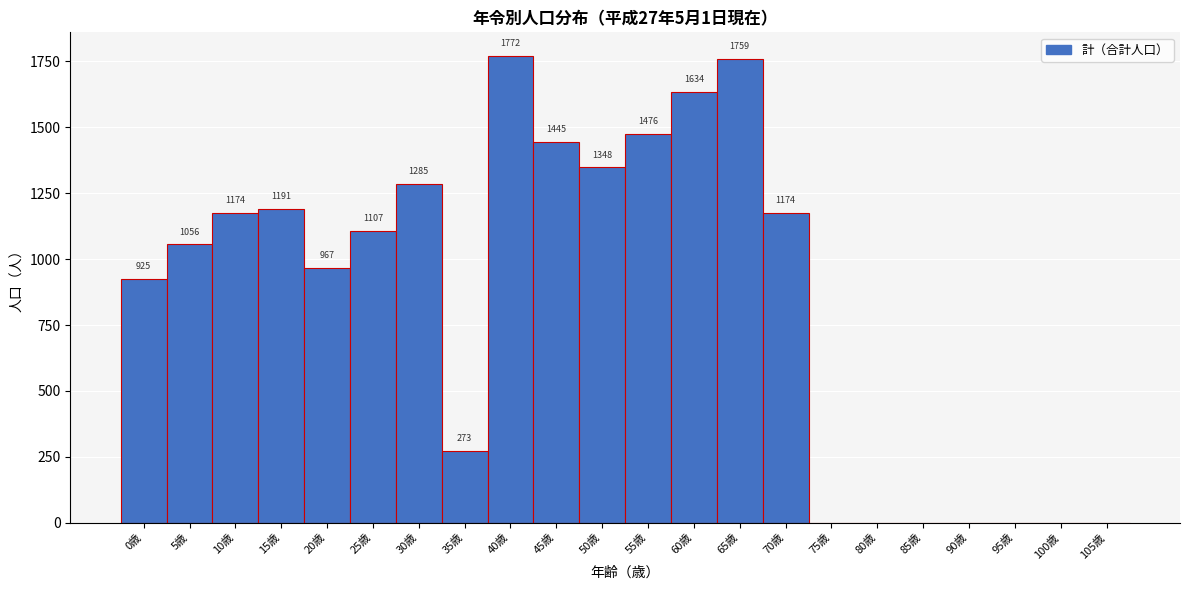

Reading left to right, list all the values displayed in this chart.

0歳=925	5歳=1056	10歳=1174	15歳=1191	20歳=967	25歳=1107	30歳=1285	35歳=273	40歳=1772	45歳=1445	50歳=1348	55歳=1476	60歳=1634	65歳=1759	70歳=1174	75歳=0	80歳=0	85歳=0	90歳=0	95歳=0	100歳=0	105歳=0